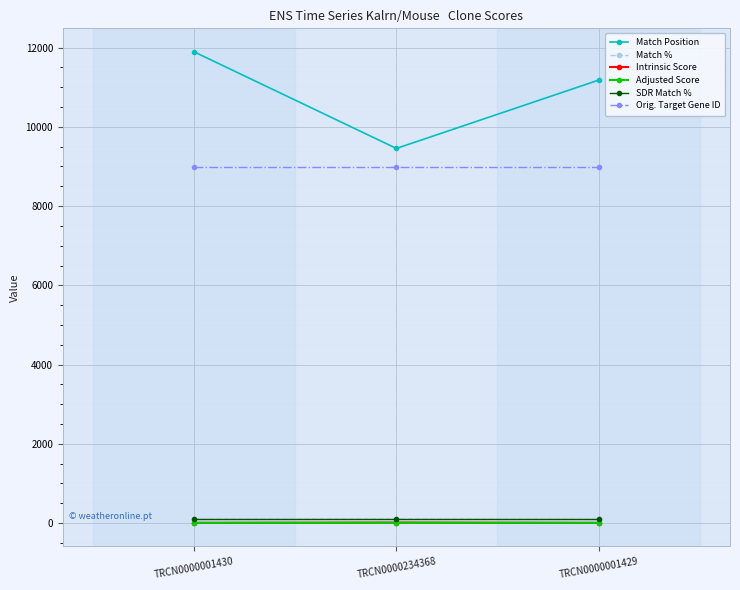

The value of Orig. Target Gene ID at TRCN0000001429 is 5124.2. True or false?

False